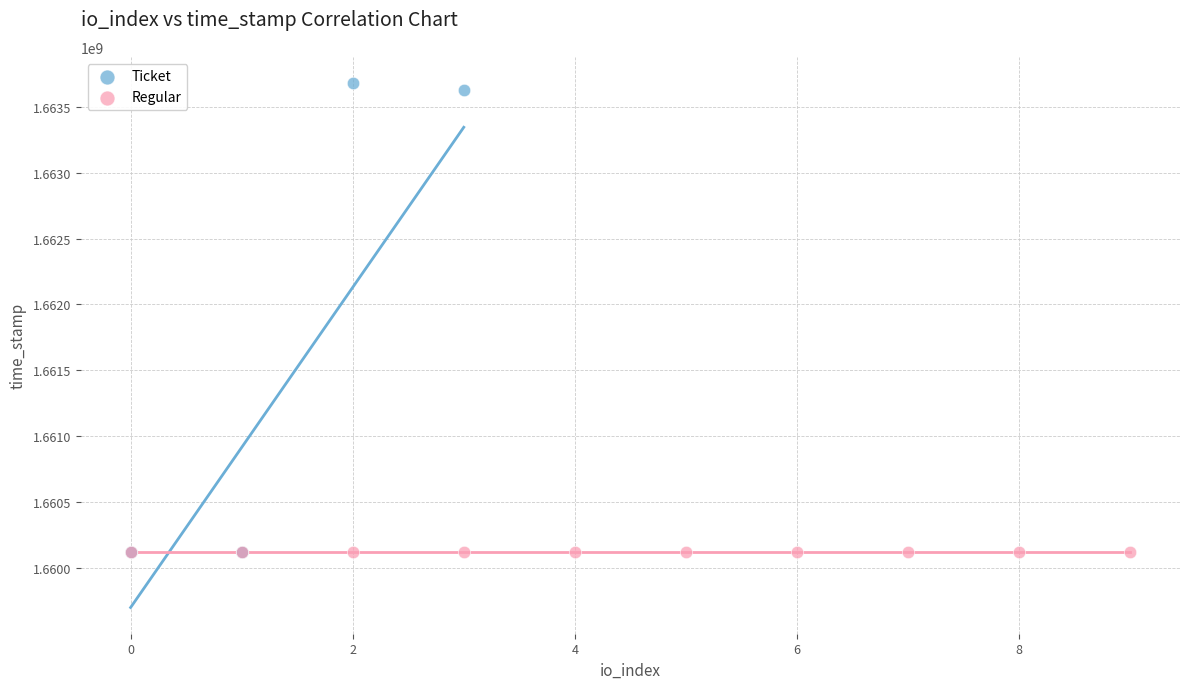

Which series reaches the maximum Y coordinate?

Ticket